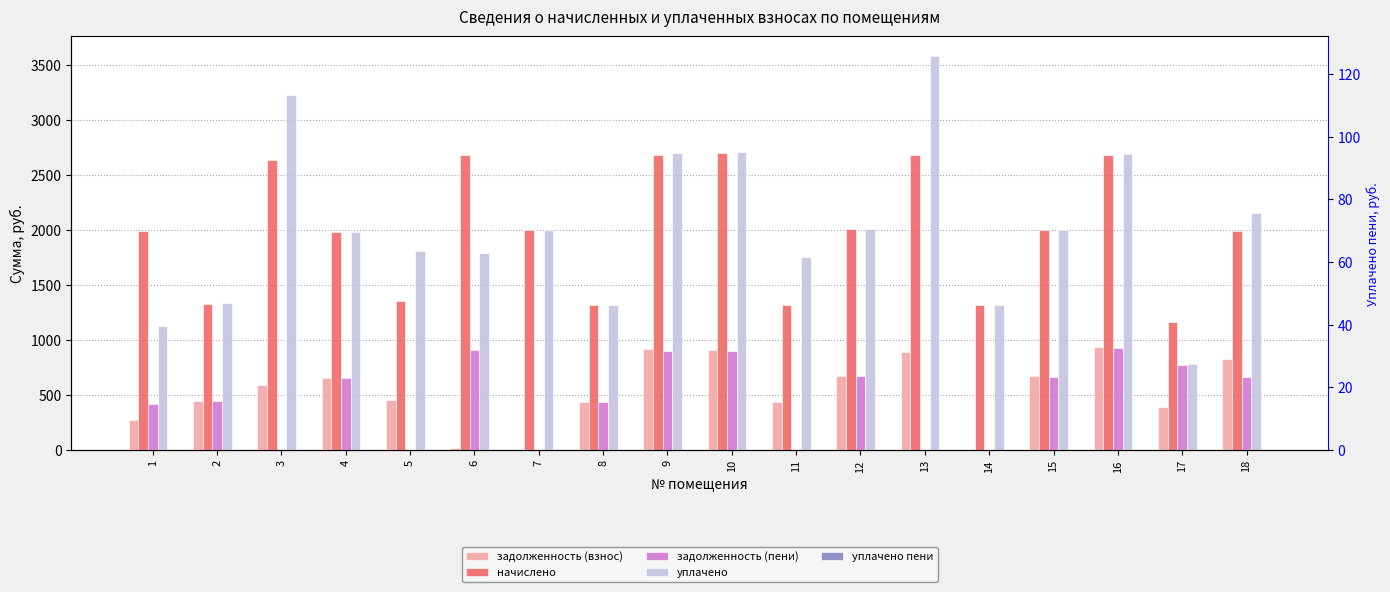

True or false: задолженность (пени) has a value of 1199.6 at 9.

False